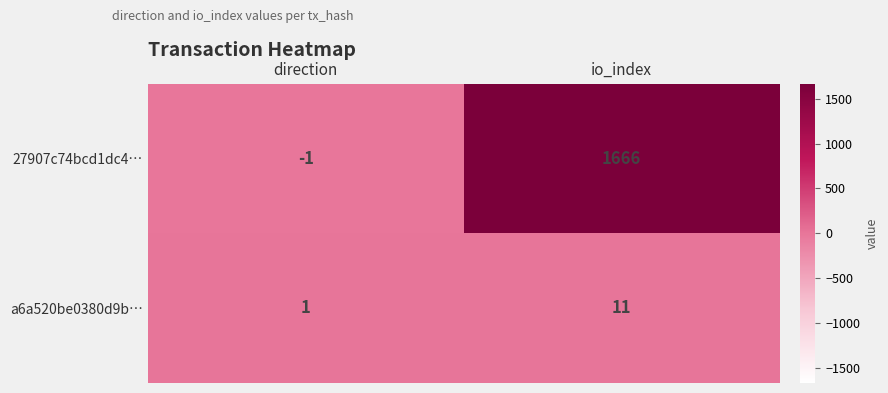

How many data points does each series have?

2